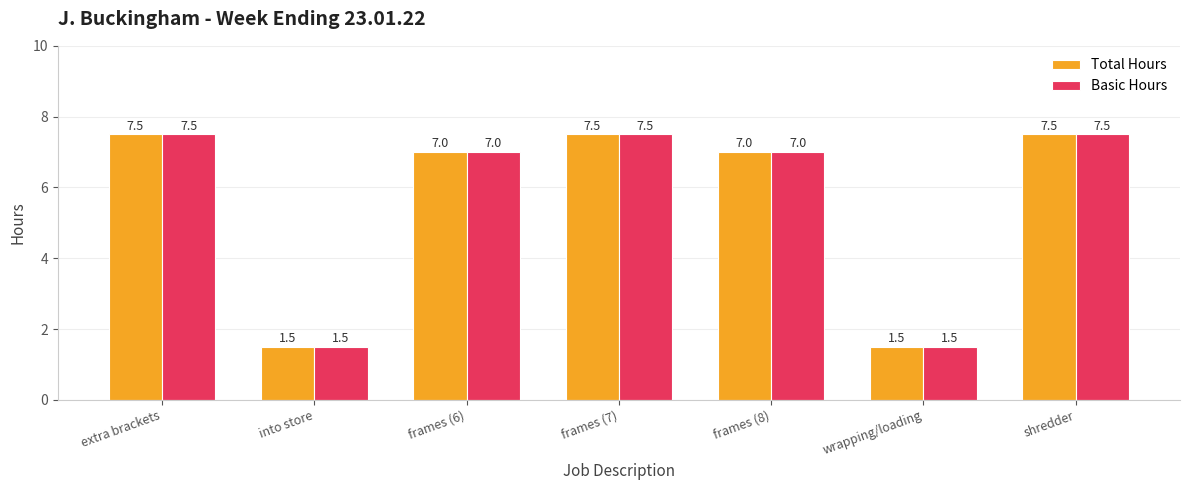

What is the difference between the Total Hours values at frames (7) and frames (6)?

0.5